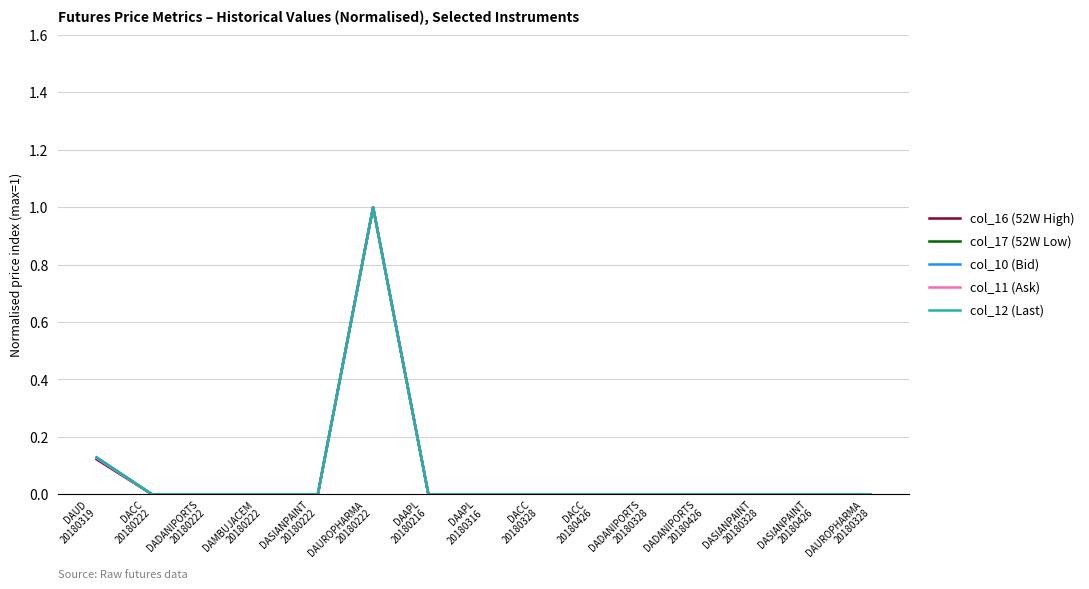

How many col_16 (52W High) values are between 0 and 1?

15